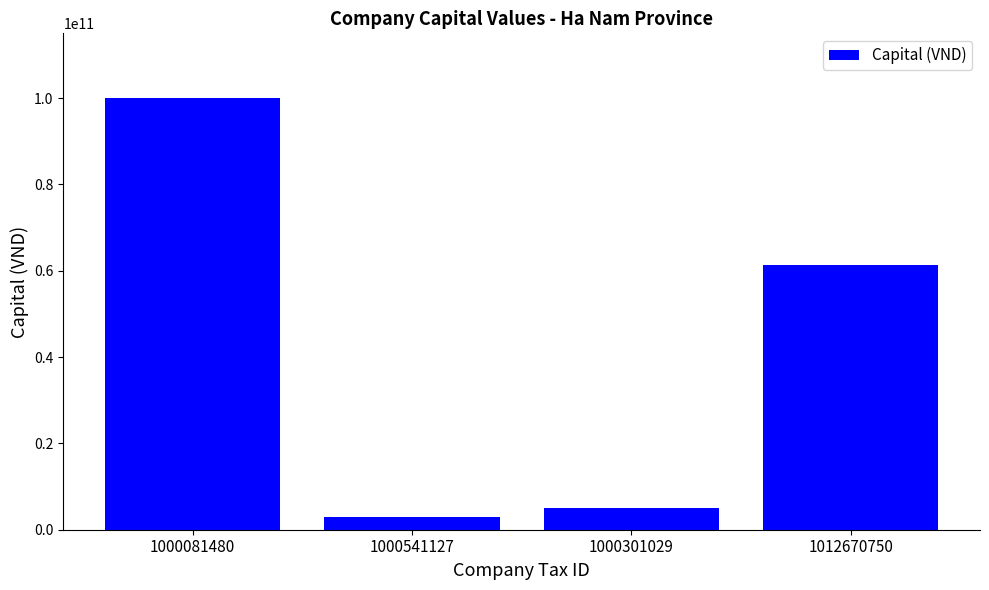

What is the sum of all values?

169254500000